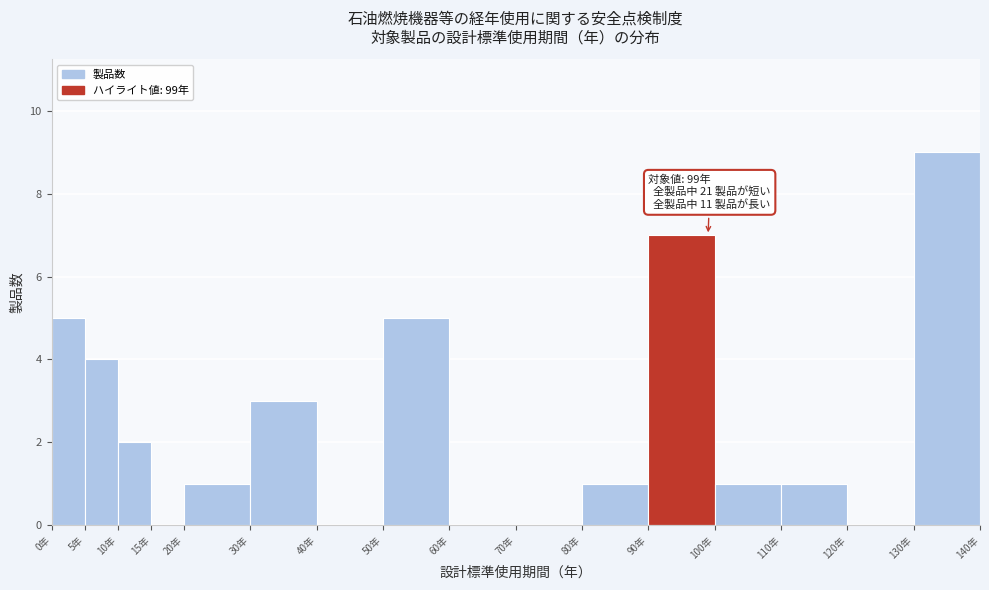

Over which range of the x-axis is the bar tallest?

130 to 140